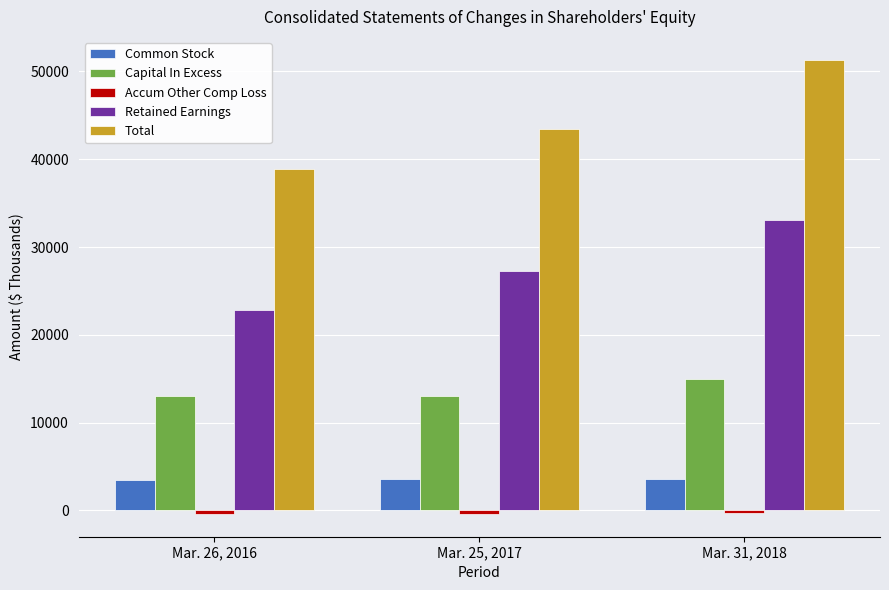

Which category has the lowest value in the Retained Earnings series?

Mar. 26, 2016